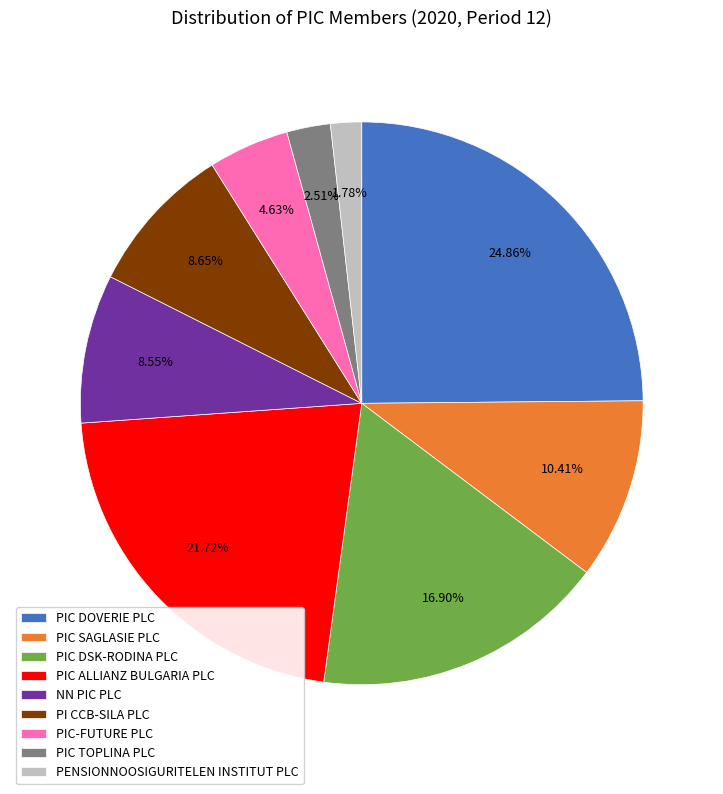

Between PIC TOPLINA PLC and PIC ALLIANZ BULGARIA PLC, which is larger?

PIC ALLIANZ BULGARIA PLC